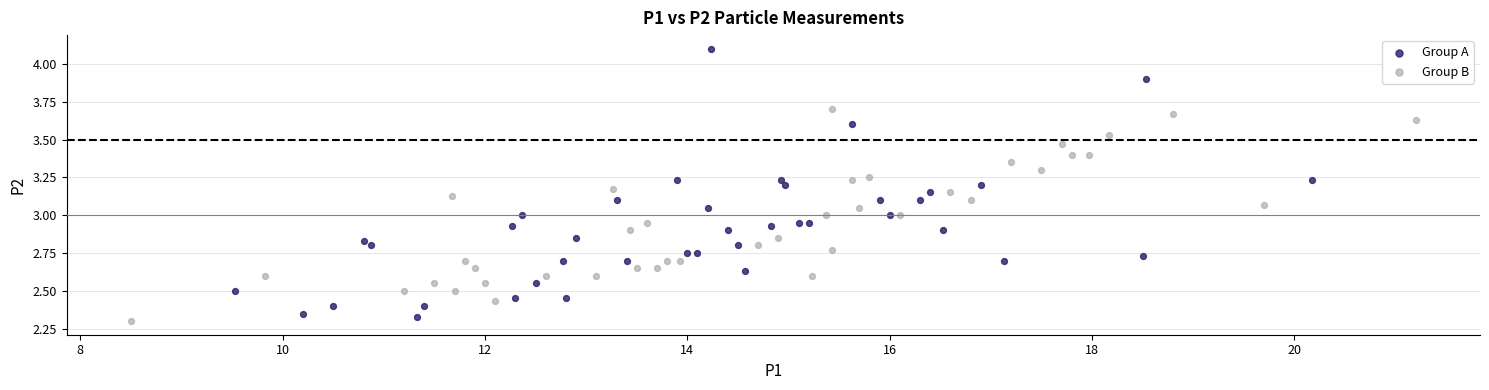

Which series reaches the maximum Y coordinate?

Group A